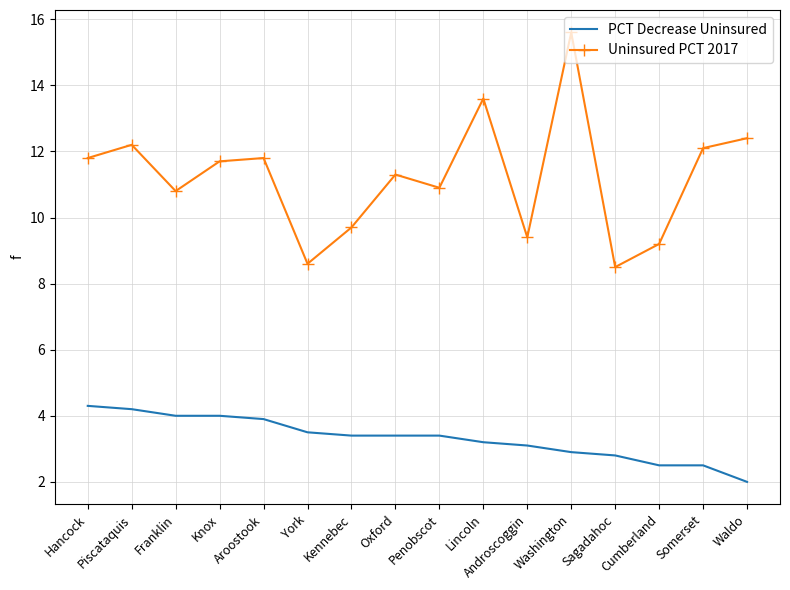

True or false: Uninsured PCT 2017 and PCT Decrease Uninsured cross at least once.

False